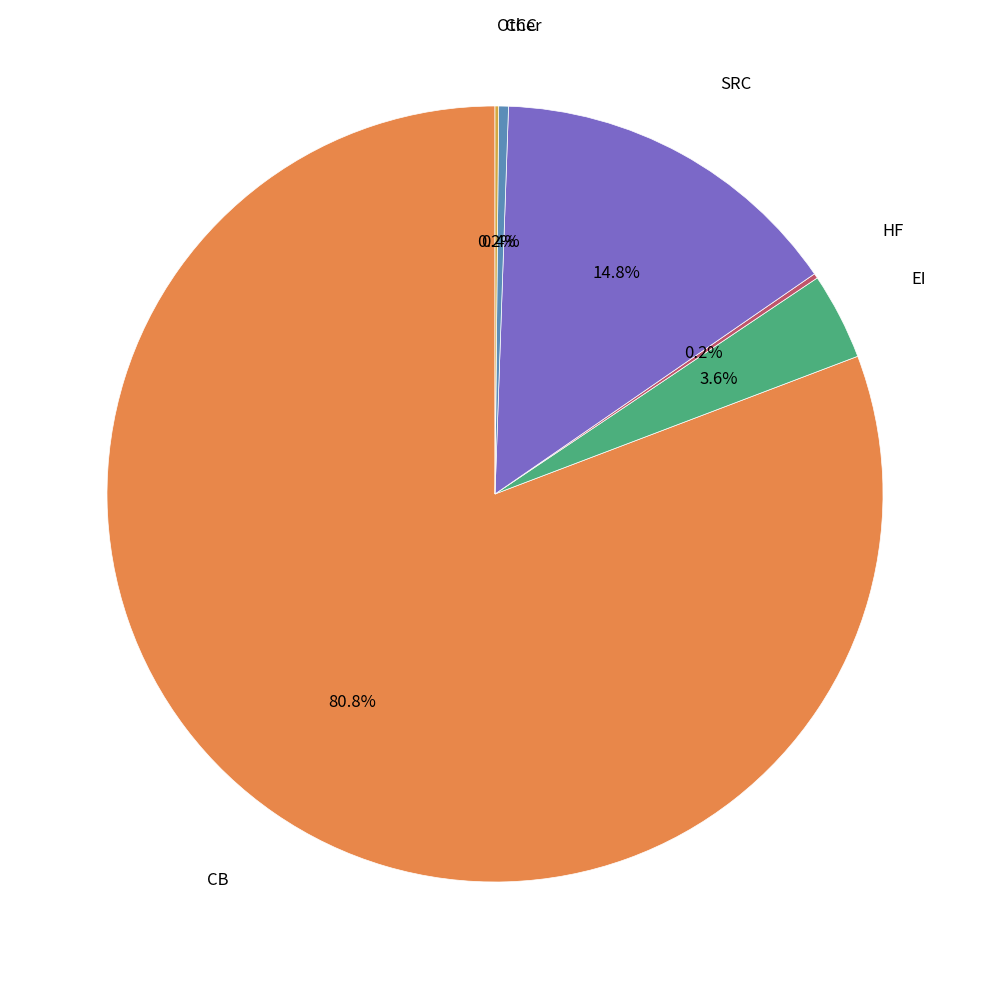

Is CB the majority of the pie?

Yes